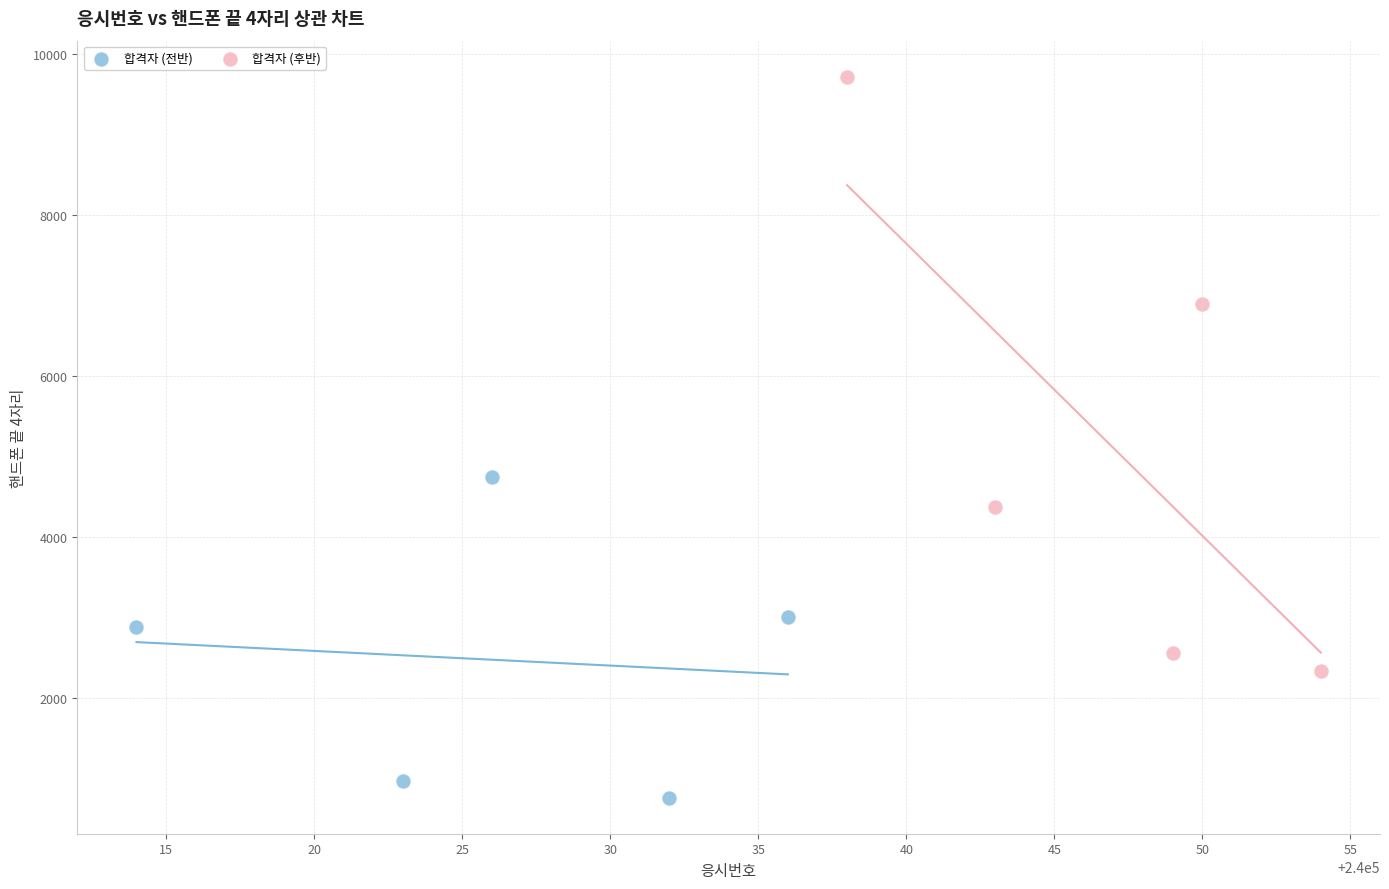

Which series reaches the maximum Y coordinate?

합격자 (후반)